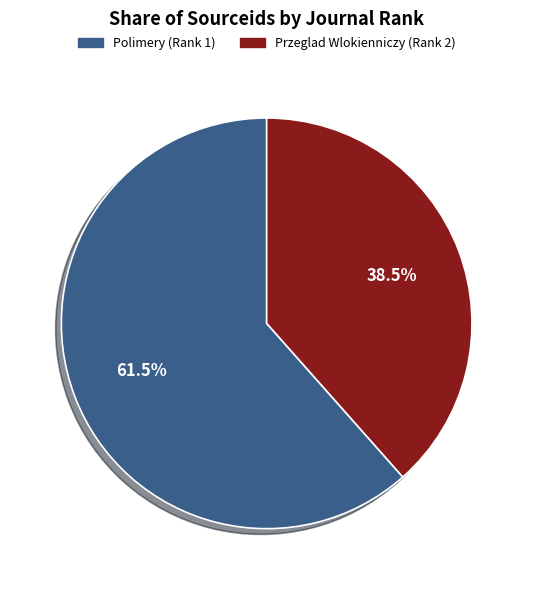

Does Przeglad Wlokienniczy (Rank 2) represent more than half of the total?

No